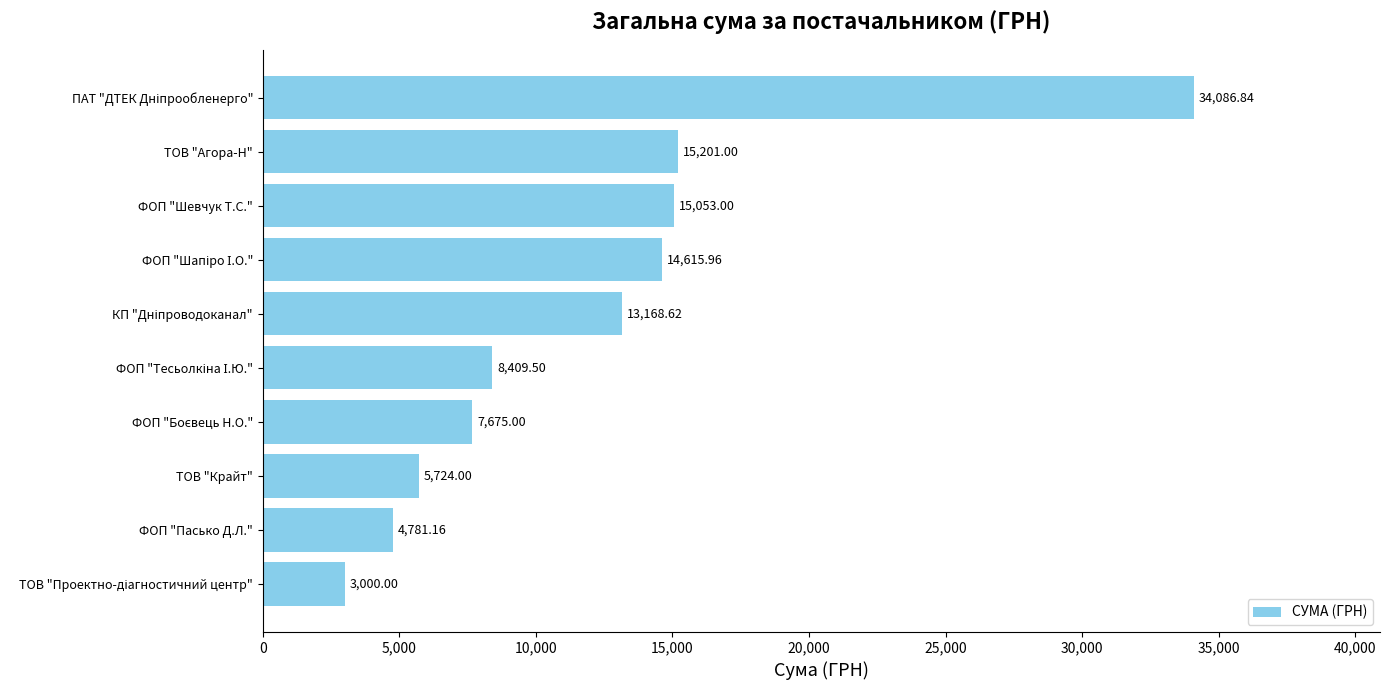

What is the difference between the maximum and minimum values?

31086.8